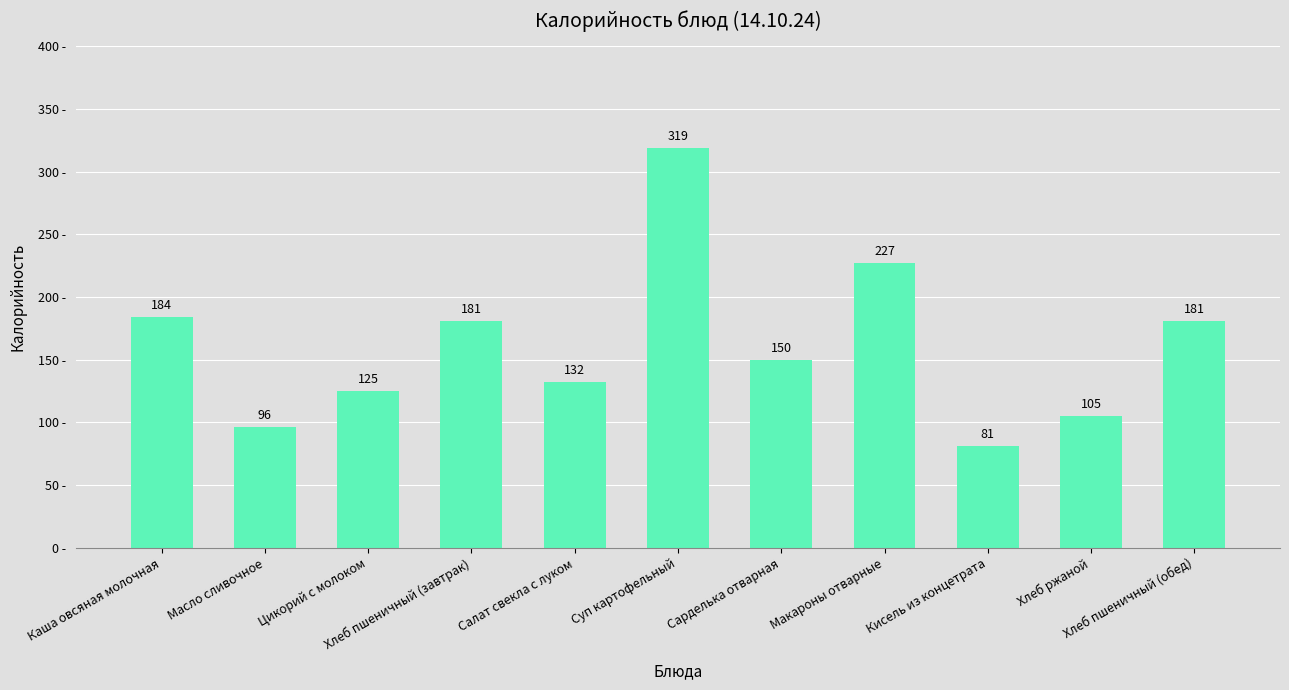

What is the sum of the values at Салат свекла с луком and Хлеб пшеничный (обед)?

313